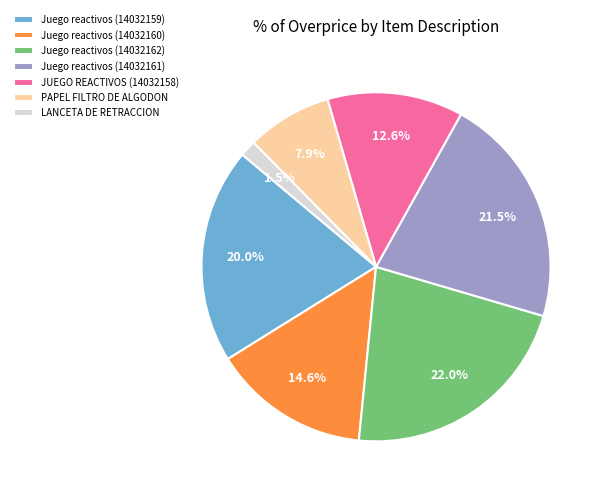

Does any single category account for the majority?

No